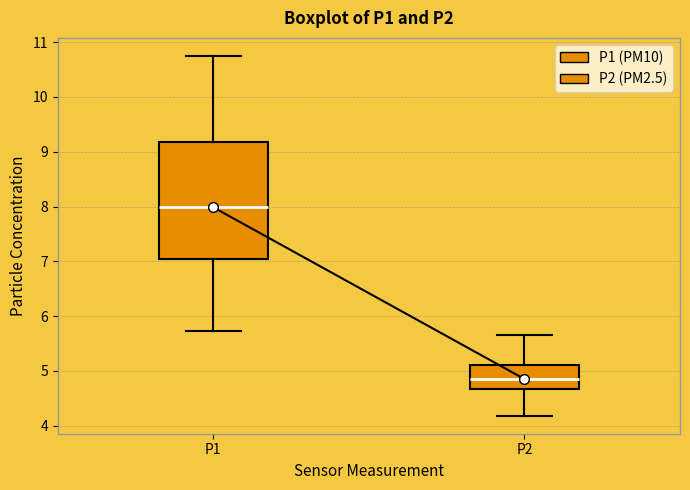

Reading left to right, transcribe this box plot: for each box, give where its median line is, the range the box spans, and where its two whiskers end, as read against the y-axis. The values are not printed on the chart, so give them approximately, as read against the axis.

P1: median 8.0, box 7.0 to 9.2, whiskers 5.7 to 10.8
P2: median 4.9, box 4.7 to 5.1, whiskers 4.2 to 5.7